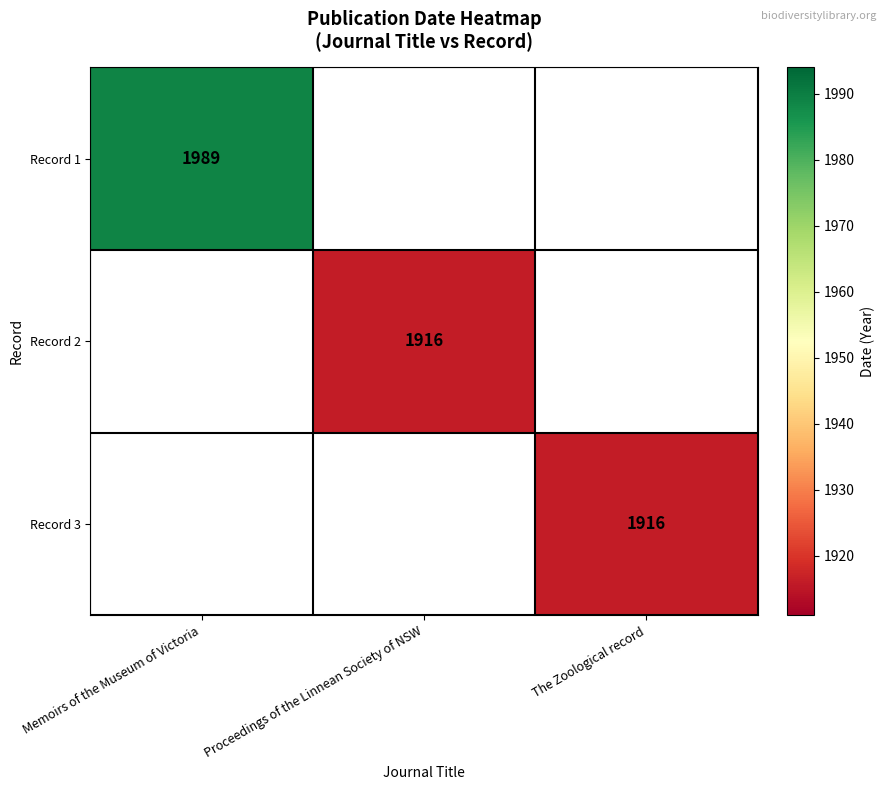

Which label corresponds to the smallest value in the chart?

Proceedings of the Linnean Society of NSW